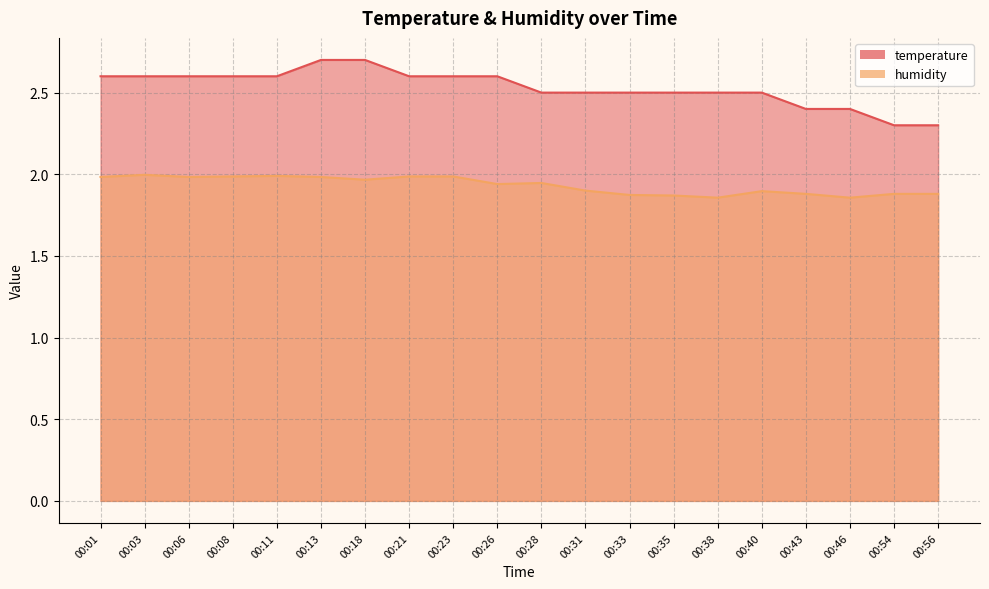

What is the sum of the temperature values at 00:03 and 00:35?

5.1